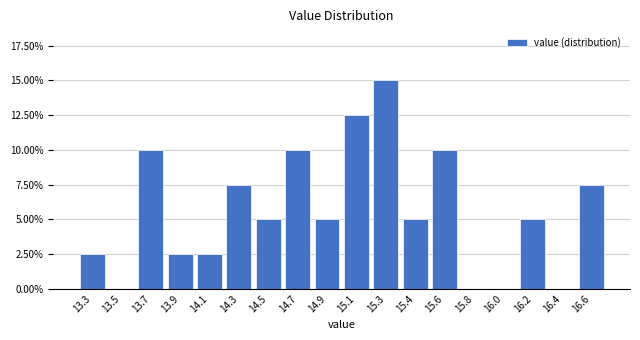

Reading left to right, transcribe all the data shown in this chart.

13.3=2.5	13.5=0.0	13.7=10.0	13.9=2.5	14.1=2.5	14.3=7.5	14.5=5.0	14.7=10.0	14.9=5.0	15.1=12.5	15.3=15.0	15.4=5.0	15.6=10.0	15.8=0.0	16.0=0.0	16.2=5.0	16.4=0.0	16.6=7.5